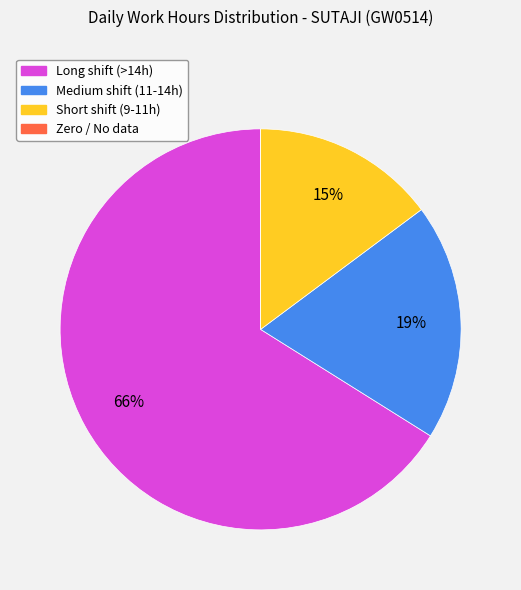

Which slice is the largest?

Long shift (>14h)